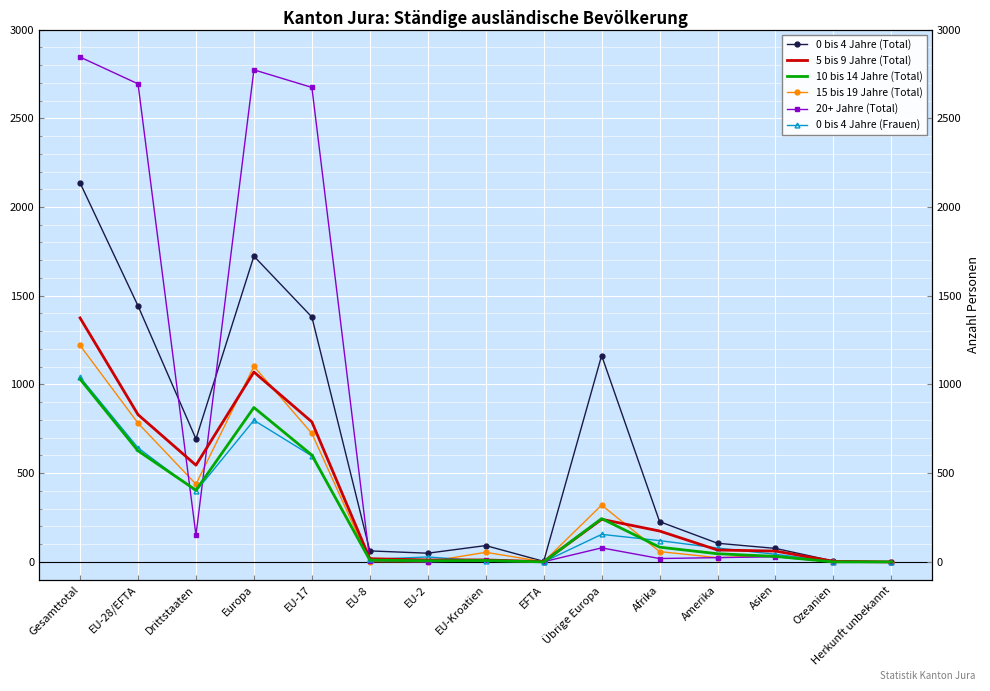

Reading right to left, transcribe all the data shown in this chart.

0 bis 4 Jahre (Total): Herkunft unbekannt=0	Ozeanien=5	Asien=76	Amerika=105	Afrika=227	Übrige Europa=1163	EFTA=3	EU-Kroatien=92	EU-2=49	EU-8=62	EU-17=1380	Europa=1723	Drittstaaten=693	EU-28/EFTA=1443	Gesamttotal=2136
5 bis 9 Jahre (Total): Herkunft unbekannt=0	Ozeanien=3	Asien=61	Amerika=67	Afrika=174	Übrige Europa=240	EFTA=1	EU-Kroatien=11	EU-2=11	EU-8=18	EU-17=789	Europa=1070	Drittstaaten=545	EU-28/EFTA=830	Gesamttotal=1375
10 bis 14 Jahre (Total): Herkunft unbekannt=0	Ozeanien=0	Asien=31	Amerika=46	Afrika=83	Übrige Europa=244	EFTA=0	EU-Kroatien=8	EU-2=6	EU-8=10	EU-17=602	Europa=870	Drittstaaten=404	EU-28/EFTA=626	Gesamttotal=1030
15 bis 19 Jahre (Total): Herkunft unbekannt=0	Ozeanien=0	Asien=36	Amerika=24	Afrika=58	Übrige Europa=320	EFTA=1	EU-Kroatien=54	EU-2=1	EU-8=2	EU-17=724	Europa=1102	Drittstaaten=438	EU-28/EFTA=782	Gesamttotal=1220
20+ Jahre (Total): Herkunft unbekannt=0	Ozeanien=0	Asien=29	Amerika=24	Afrika=19	Übrige Europa=79	EFTA=1	EU-Kroatien=12	EU-2=0	EU-8=7	EU-17=2674	Europa=2773	Drittstaaten=151	EU-28/EFTA=2694	Gesamttotal=2845
0 bis 4 Jahre (Frauen): Herkunft unbekannt=0	Ozeanien=2	Asien=43	Amerika=78	Afrika=120	Übrige Europa=155	EFTA=0	EU-Kroatien=4	EU-2=28	EU-8=14	EU-17=597	Europa=798	Drittstaaten=398	EU-28/EFTA=643	Gesamttotal=1041